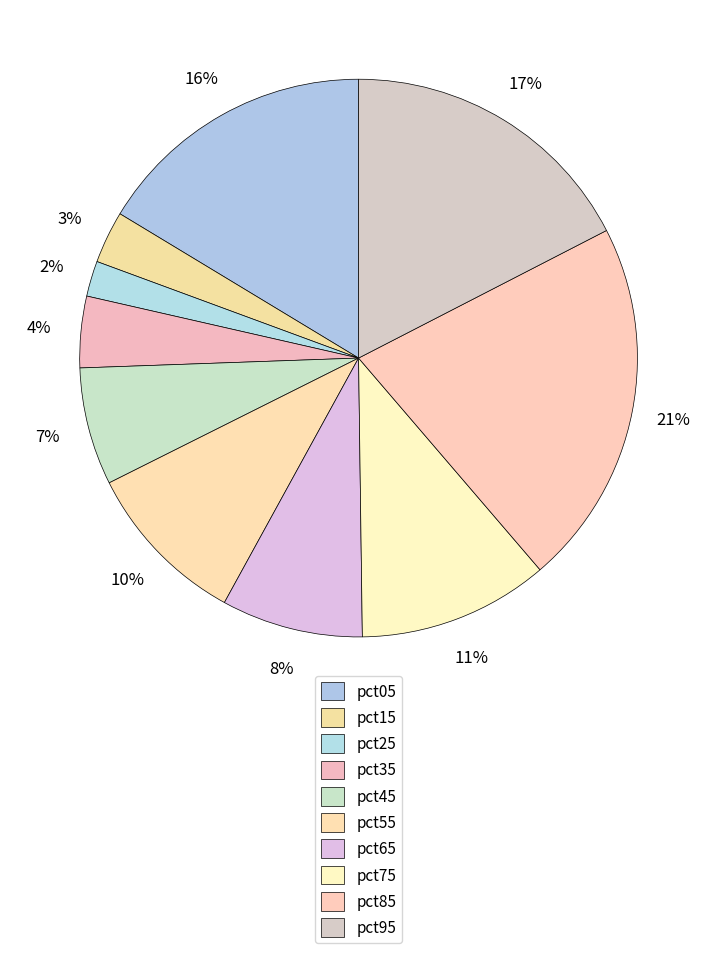

To the nearest percent, what percentage of the pie is pct45?

7%